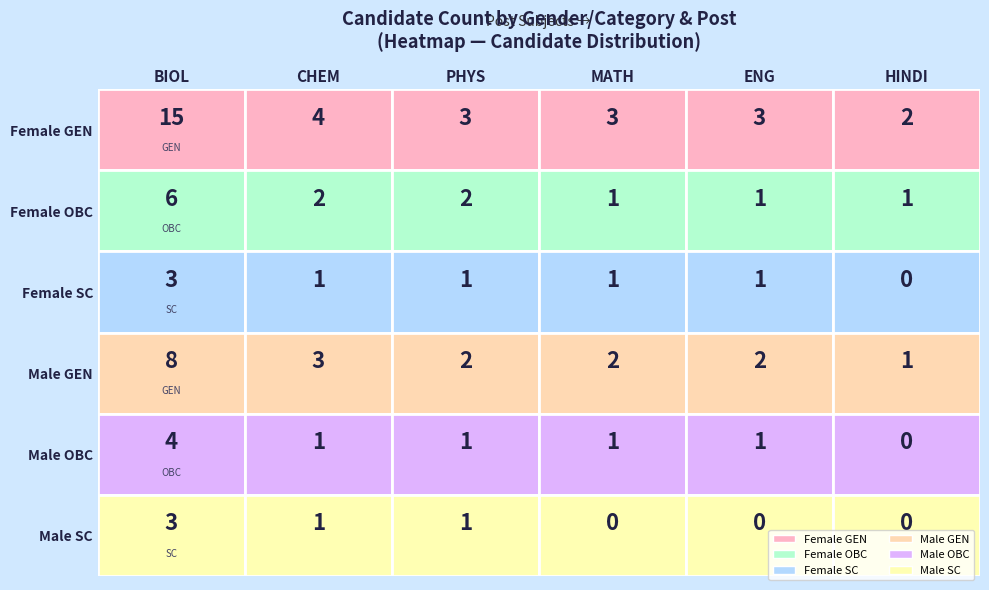

What is the difference between the Female_SC values at 0 and 3?

2